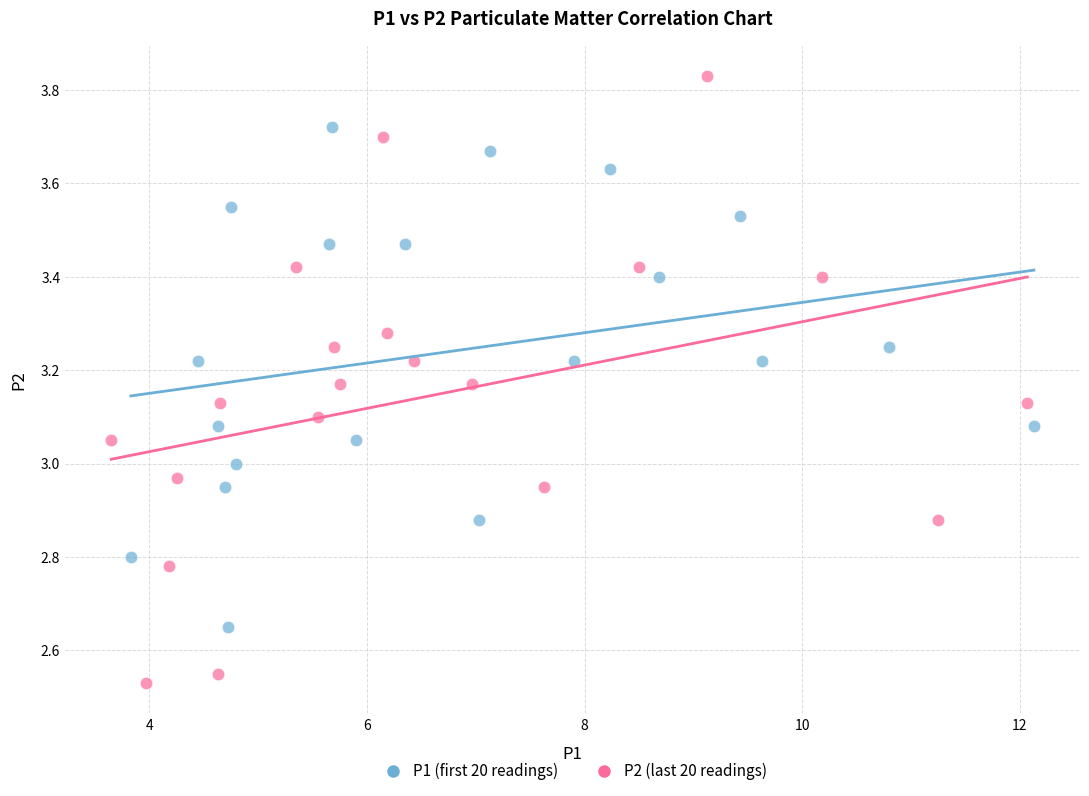

Which series contains the highest Y value?

P2 (last 20 readings)